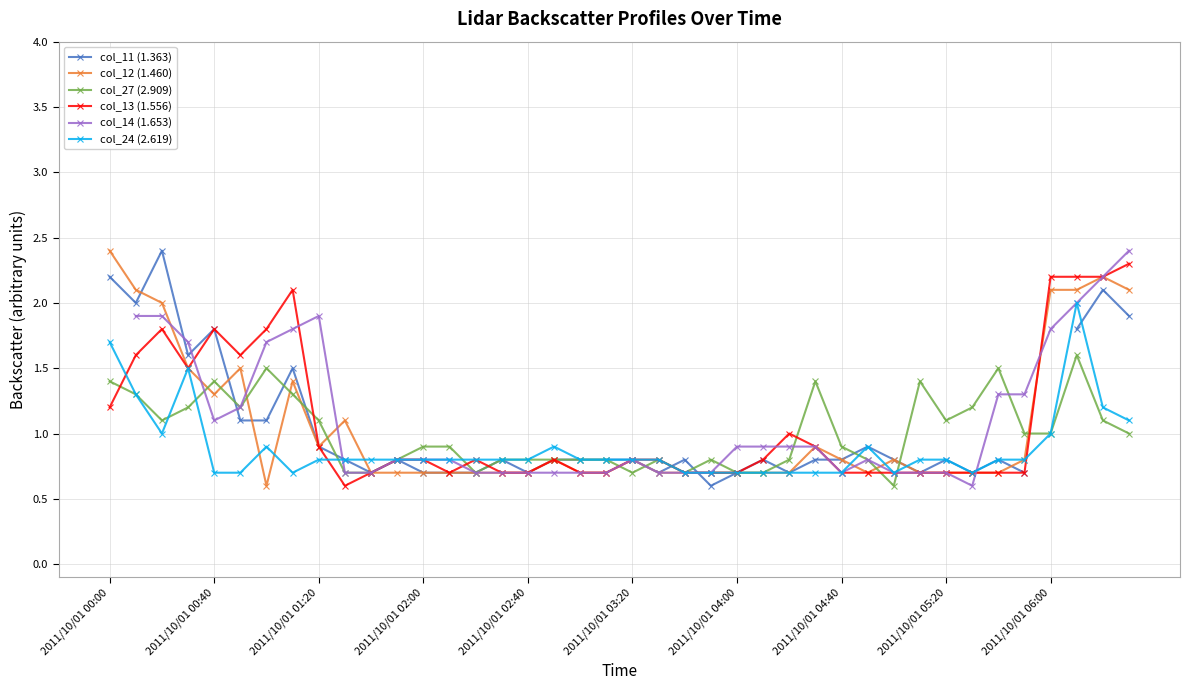

The col_13 (1.556) series shows 0.7 at 19. True or false?

True